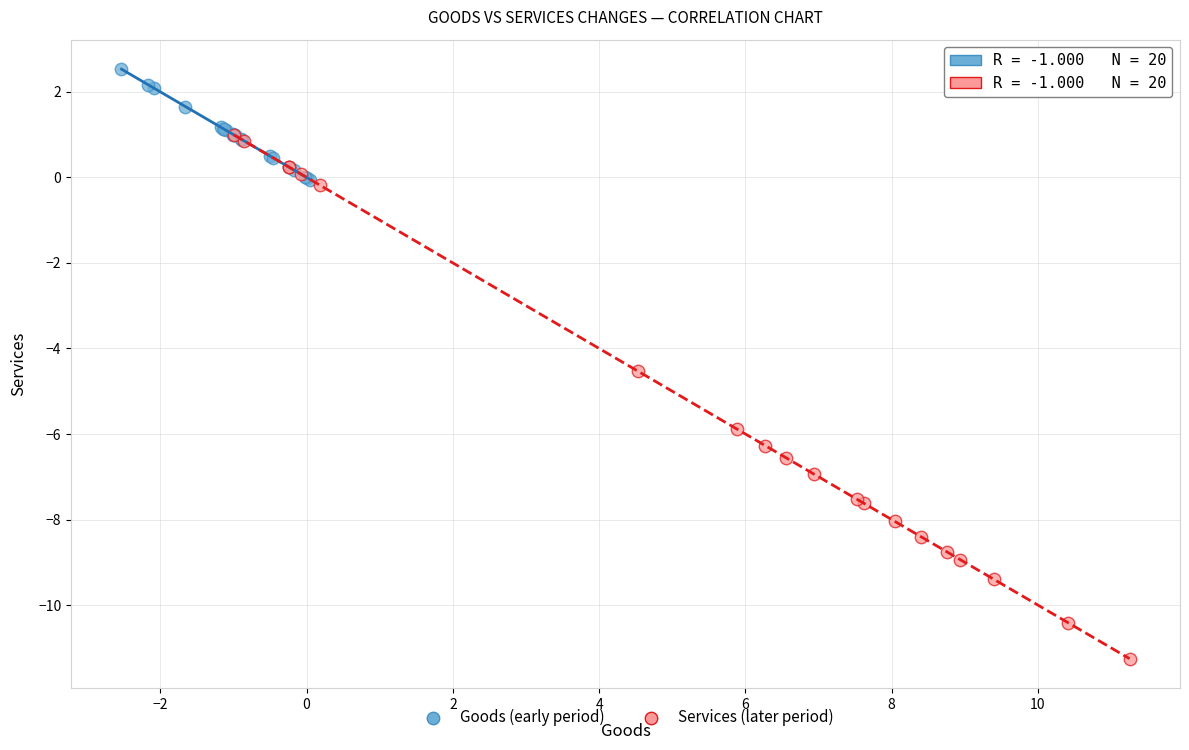

Which series has the largest Y range (max minus min)?

Services (later period)